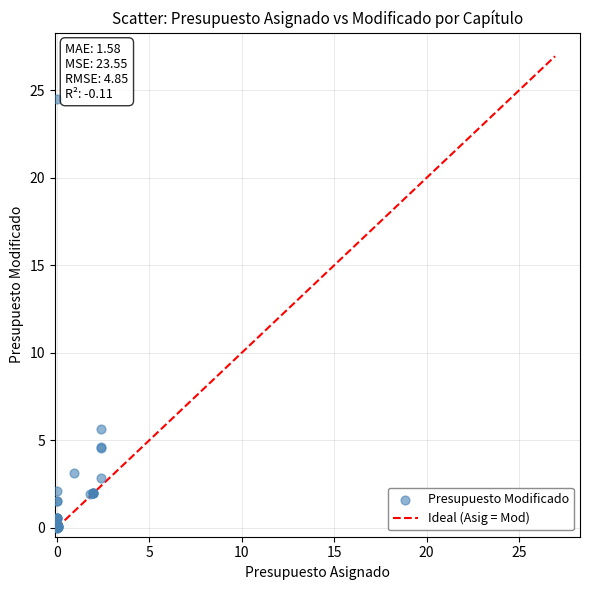

What Y value in the scatter plot is closest to 12?

5.7